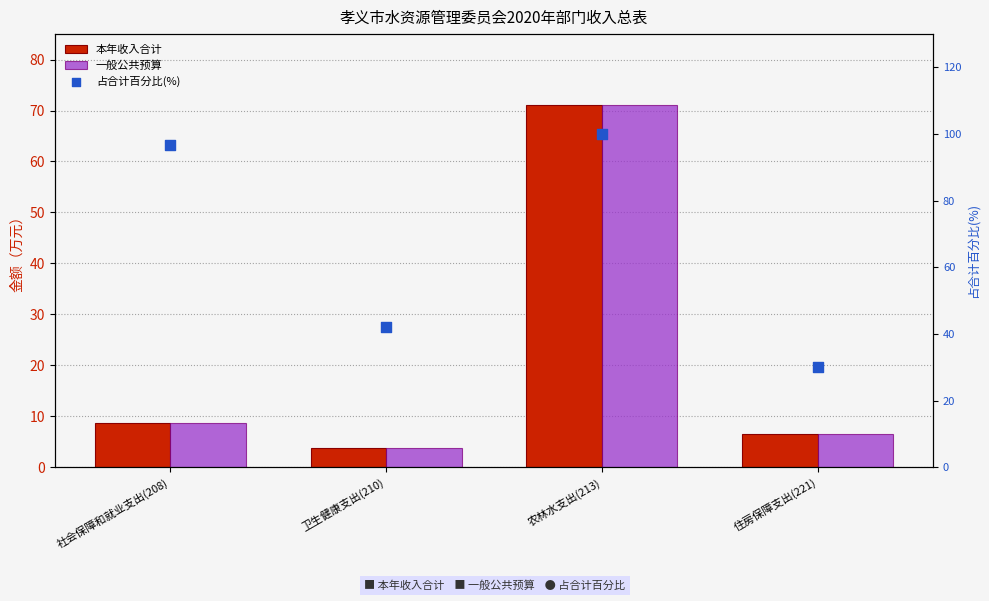

Which series contains the highest Y value?

占合计百分比(%)